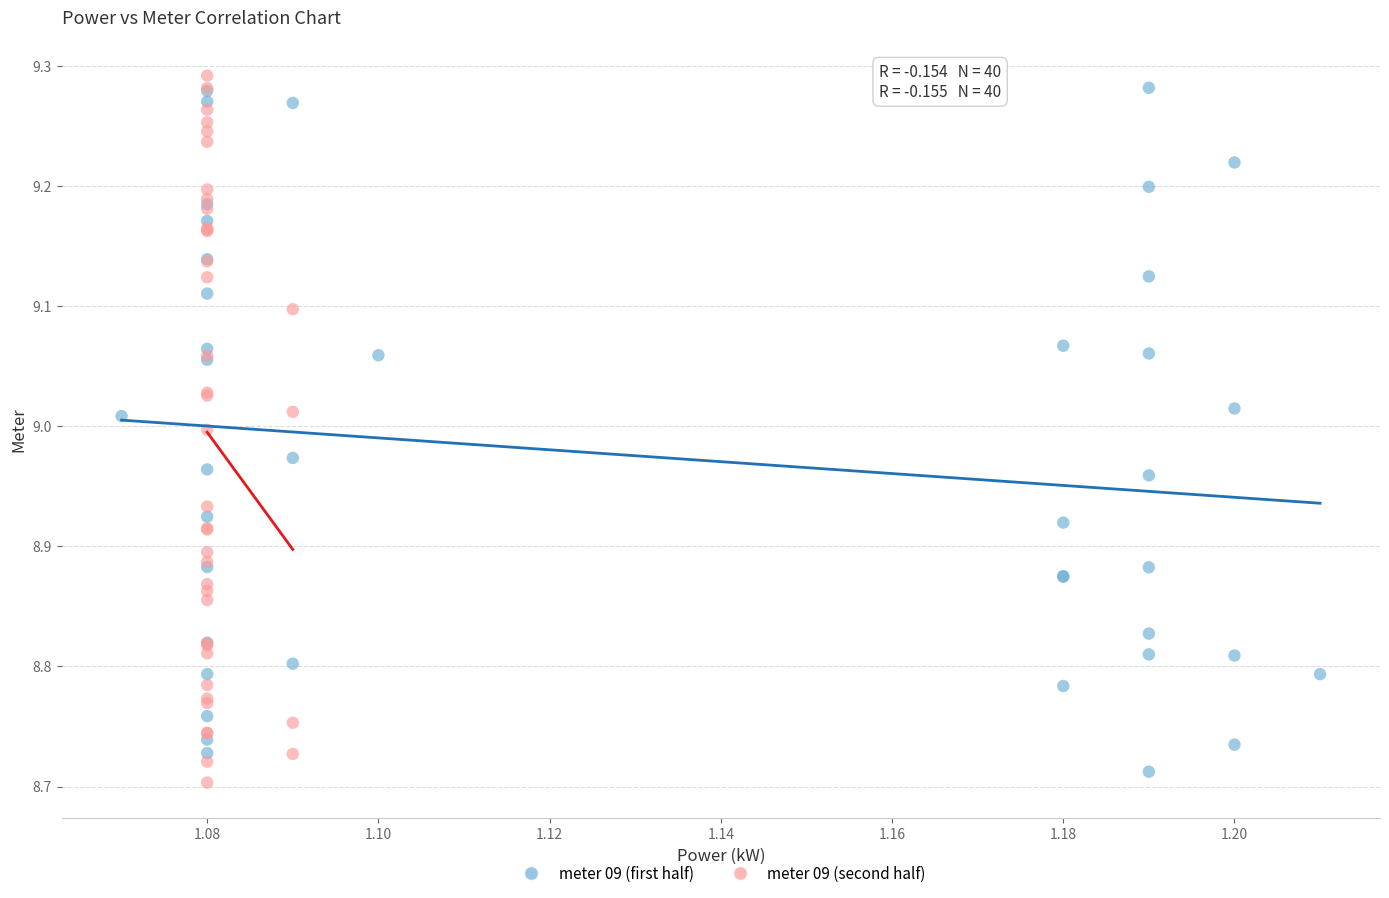

What are all the series names shown in the legend?

meter 09 (first half), meter 09 (second half)